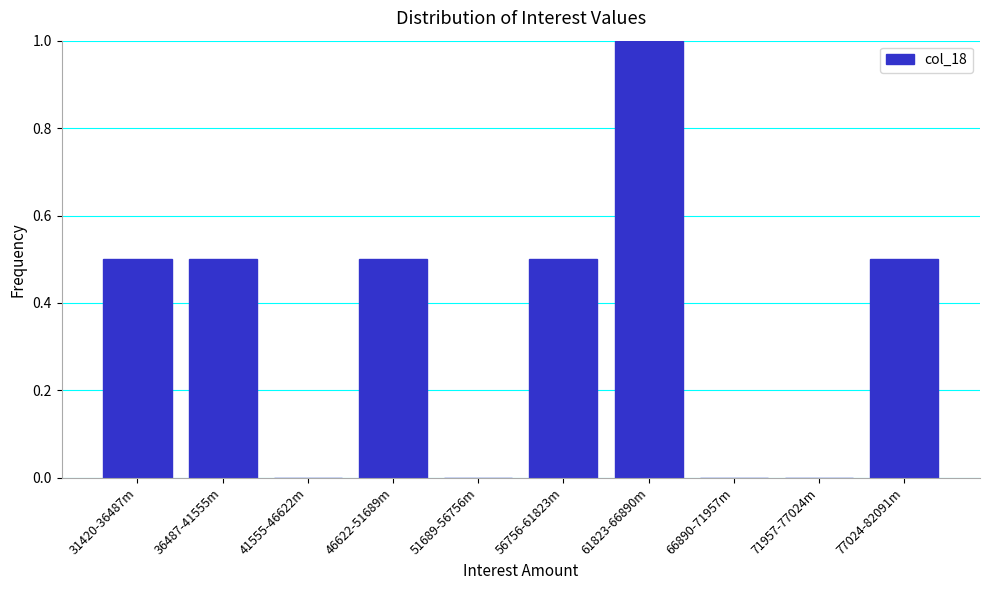

Reading left to right, list all the values displayed in this chart.

31420-36487m=0.5	36487-41555m=0.5	41555-46622m=0.0	46622-51689m=0.5	51689-56756m=0.0	56756-61823m=0.5	61823-66890m=1.0	66890-71957m=0.0	71957-77024m=0.0	77024-82091m=0.5